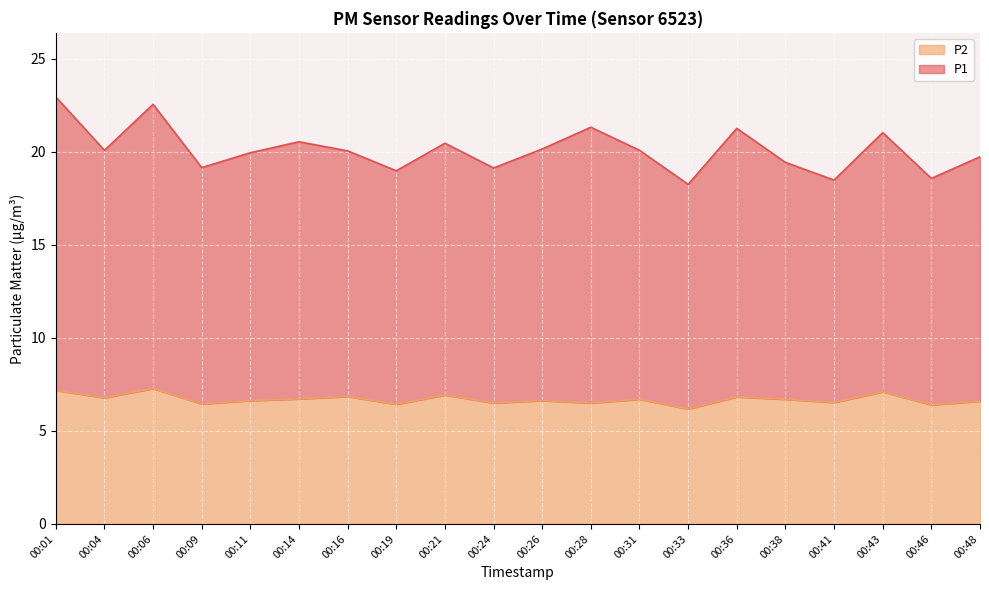

How many lines are shown in the chart?

2